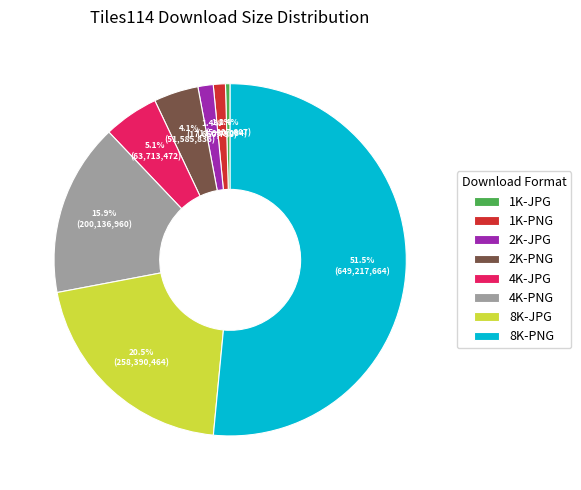

Is it true that 8K-PNG is 39% of the pie?

False